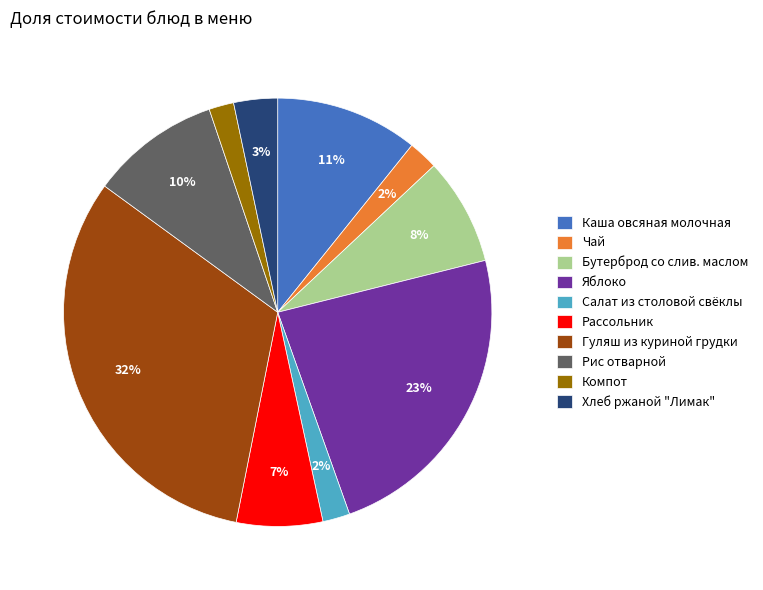

To the nearest percent, what is the average slice percentage?

10%